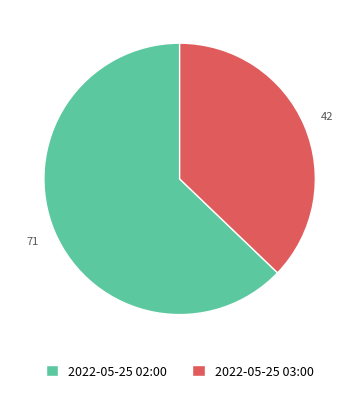

Does any single category account for the majority?

Yes